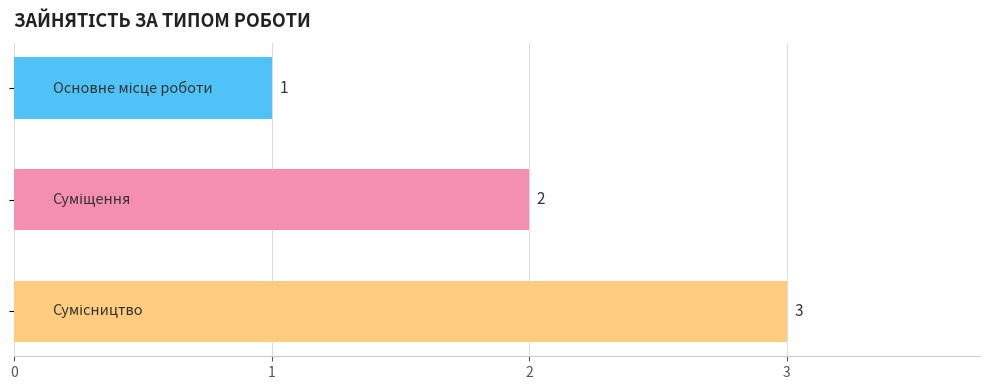

What is the greatest value displayed?

3